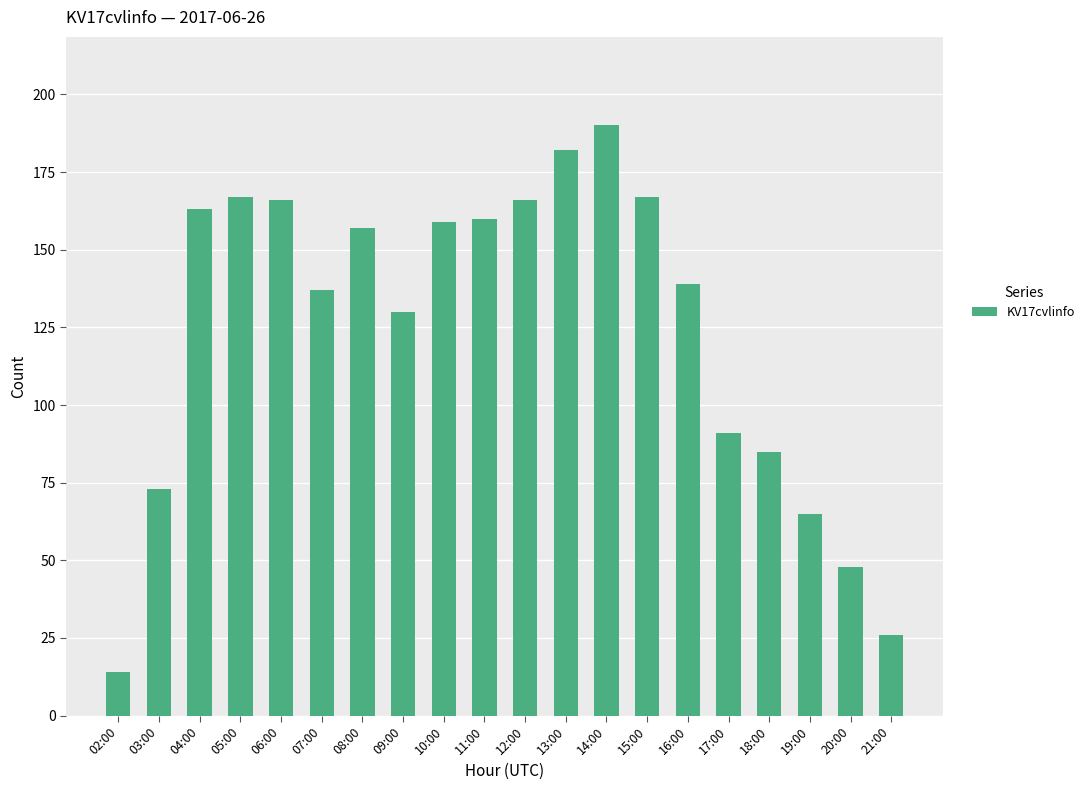

The chart shows a value of 26 at 21:00. True or false?

True